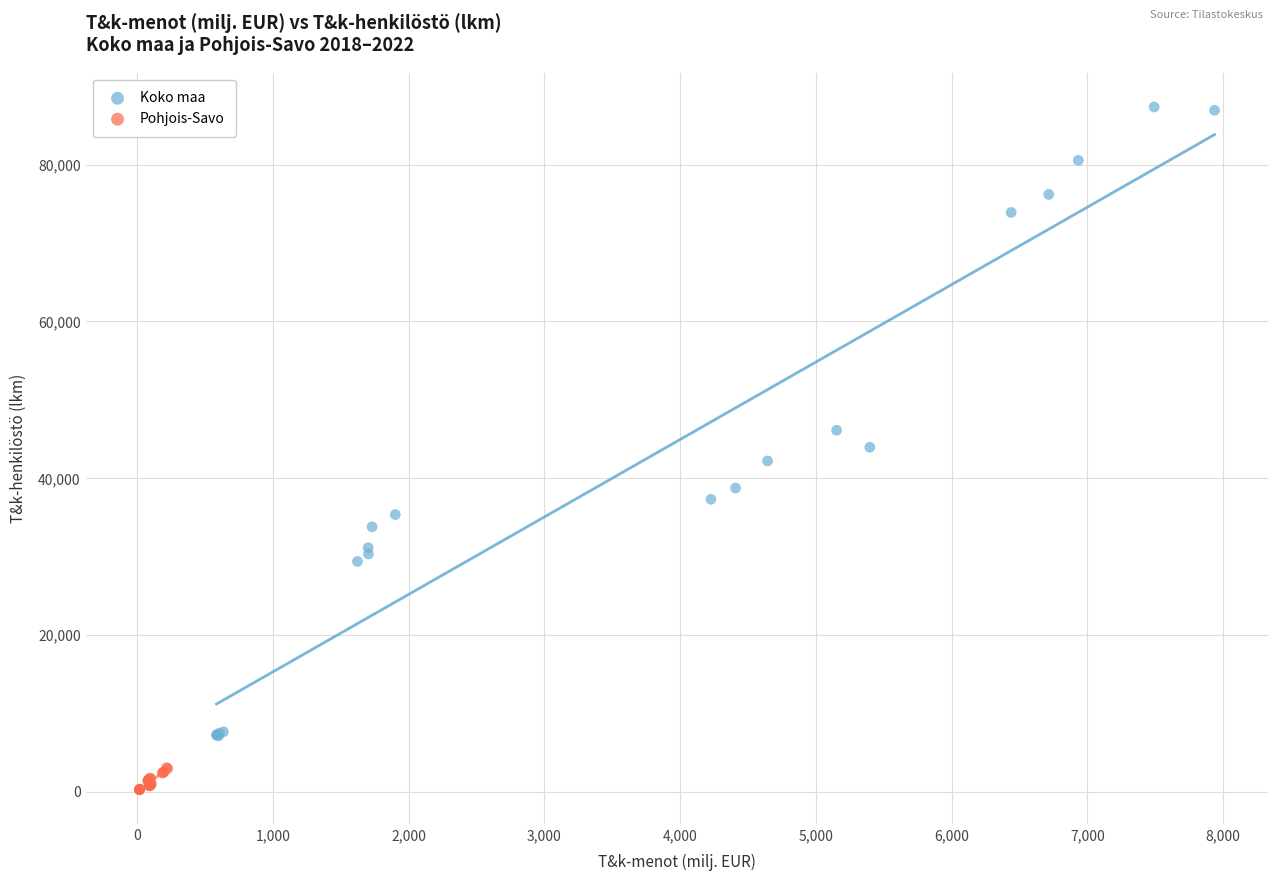

Which series contains the lowest Y value?

Pohjois-Savo